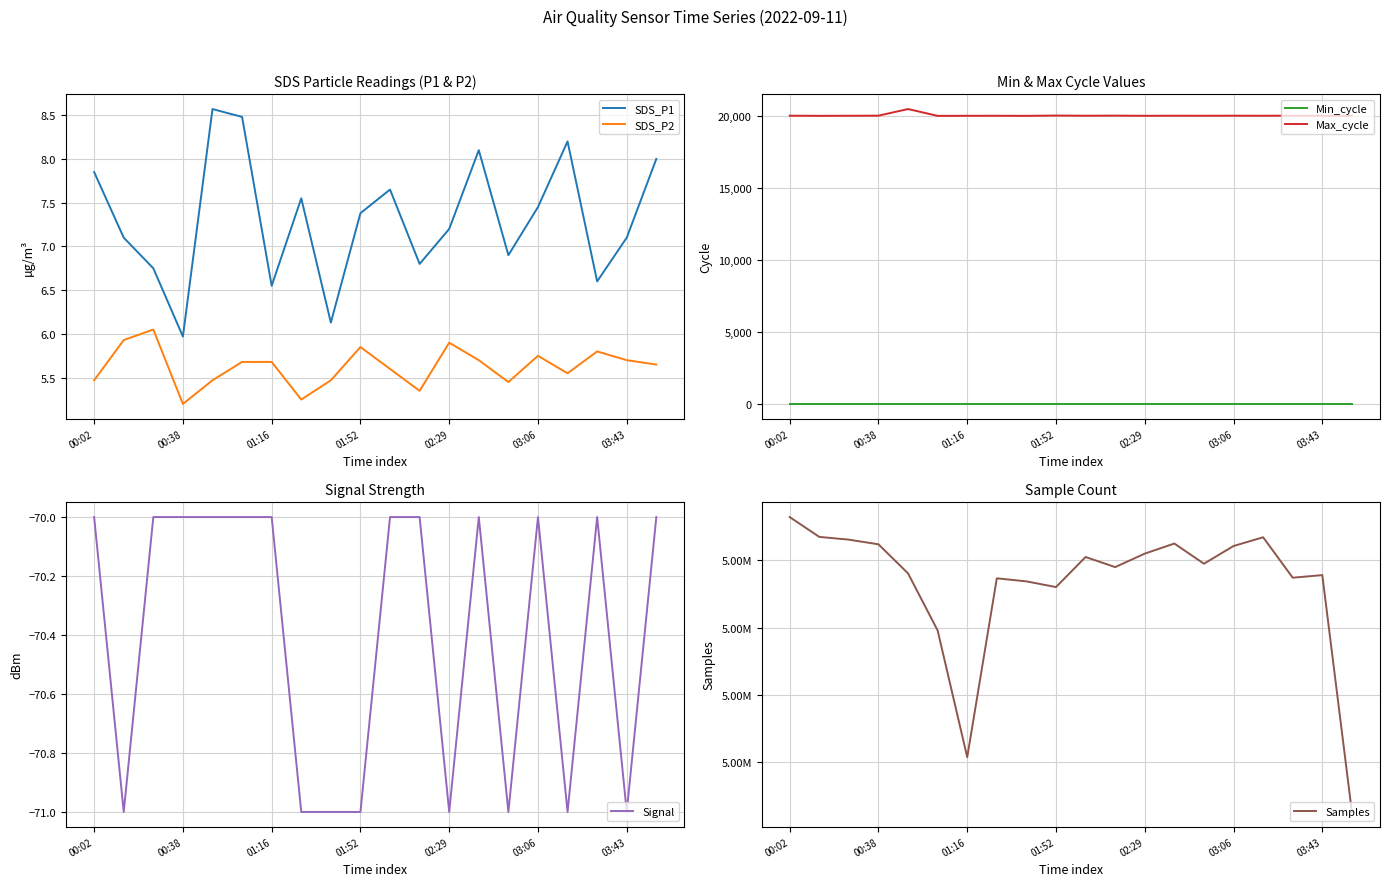

What is the total value across all series at 00:02?

5075310.3